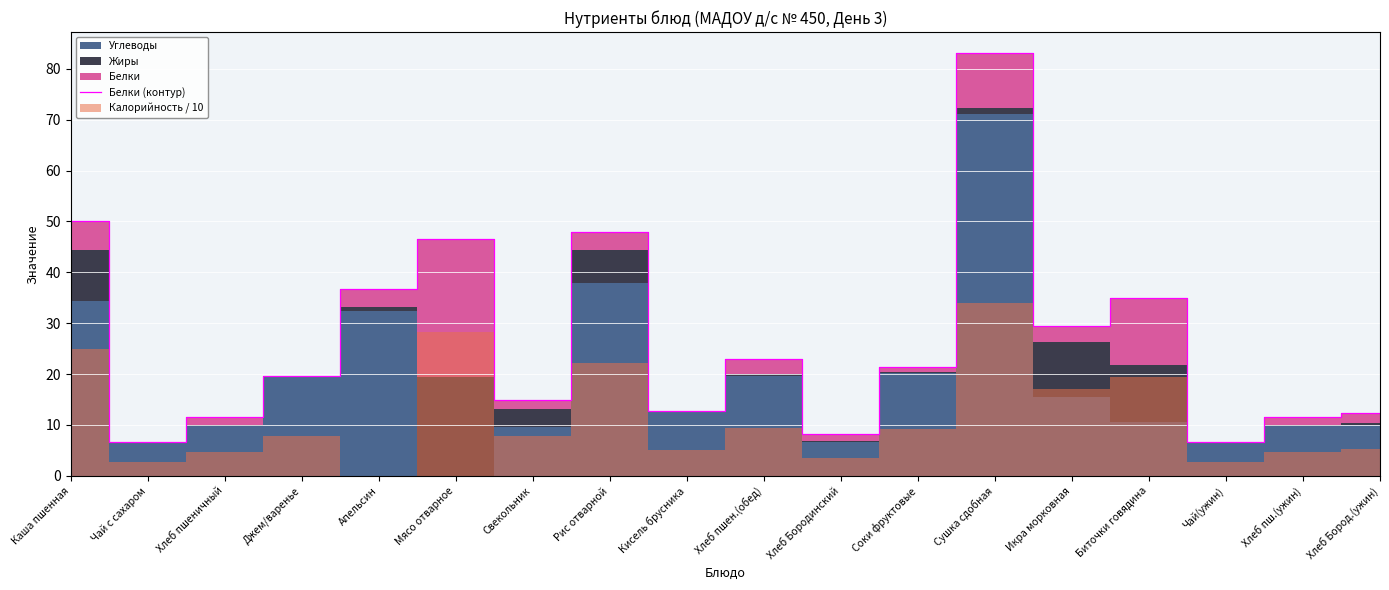

True or false: there are more than 0 points higher than both neighbors.

True